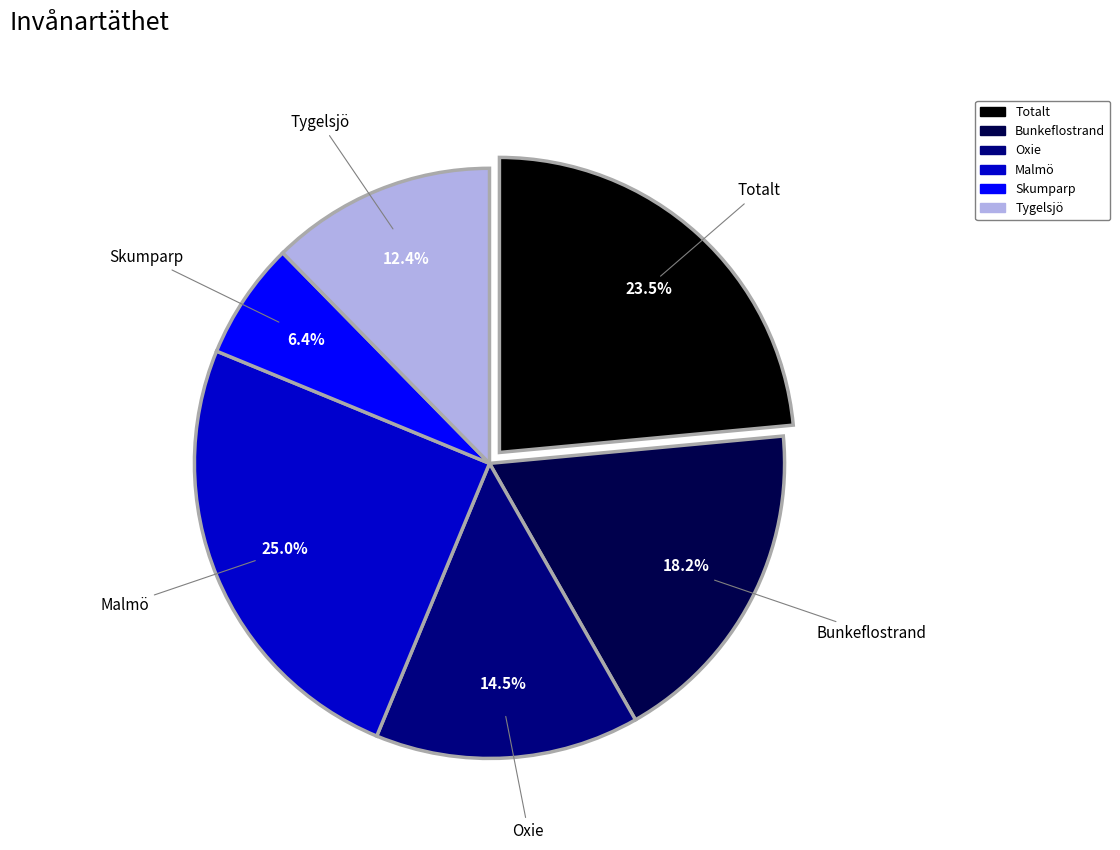

Is there a majority slice in this chart?

No